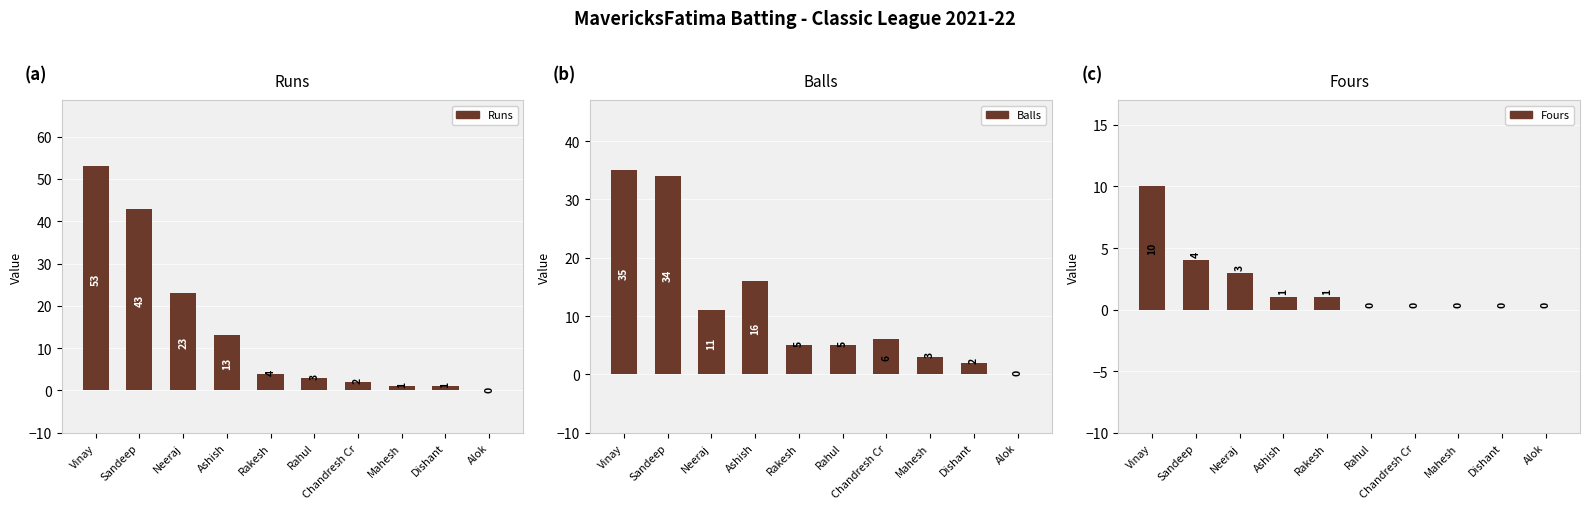

How many groups of bars are there?

10